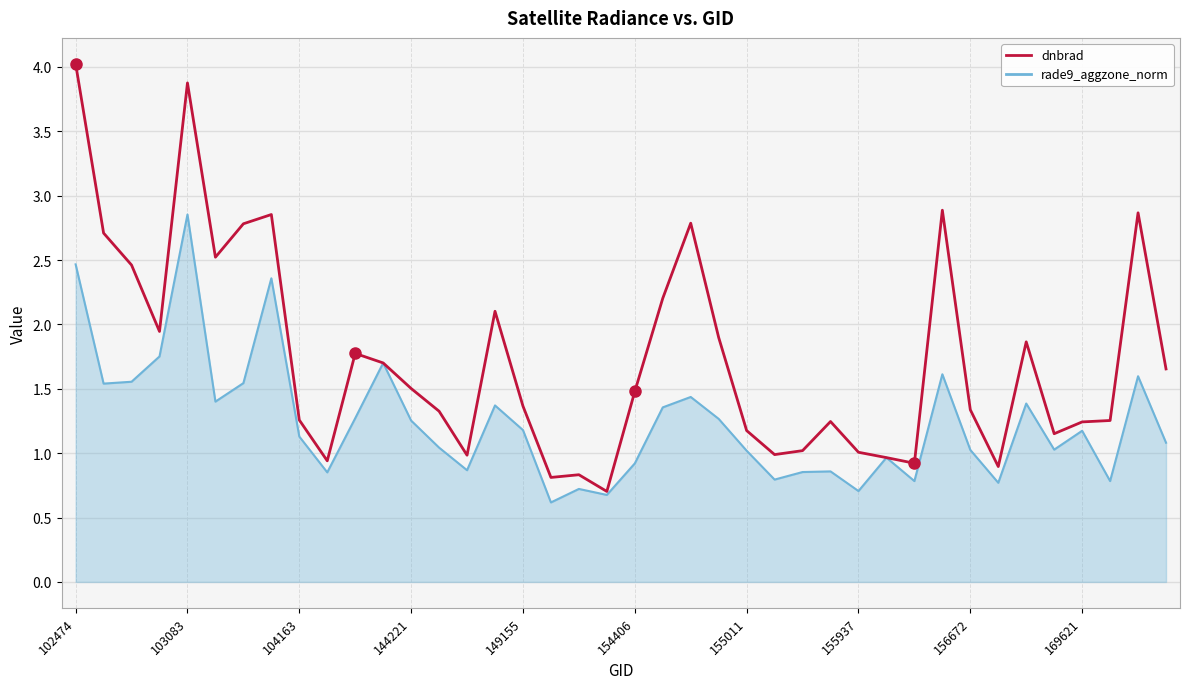

Which series has the largest range (max minus min)?

dnbrad